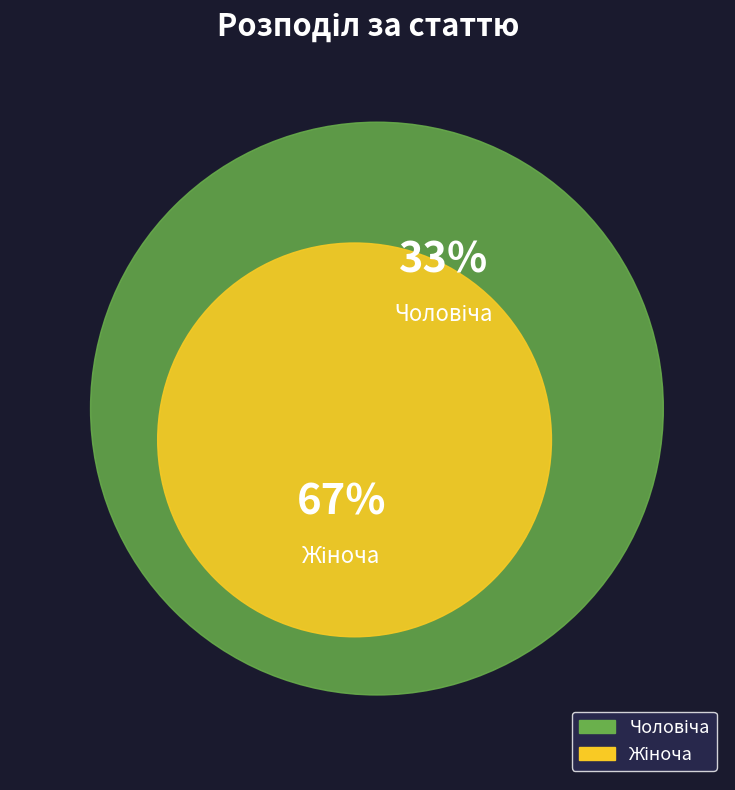

Does any single category account for the majority?

Yes